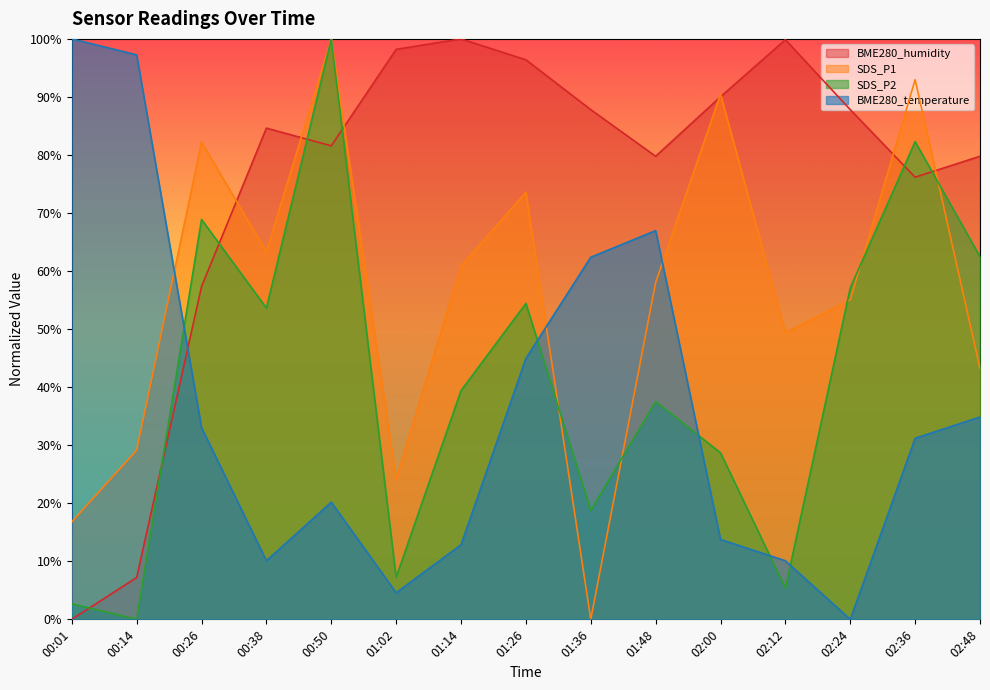

True or false: BME280_temperature and SDS_P1 intersect in this chart.

True